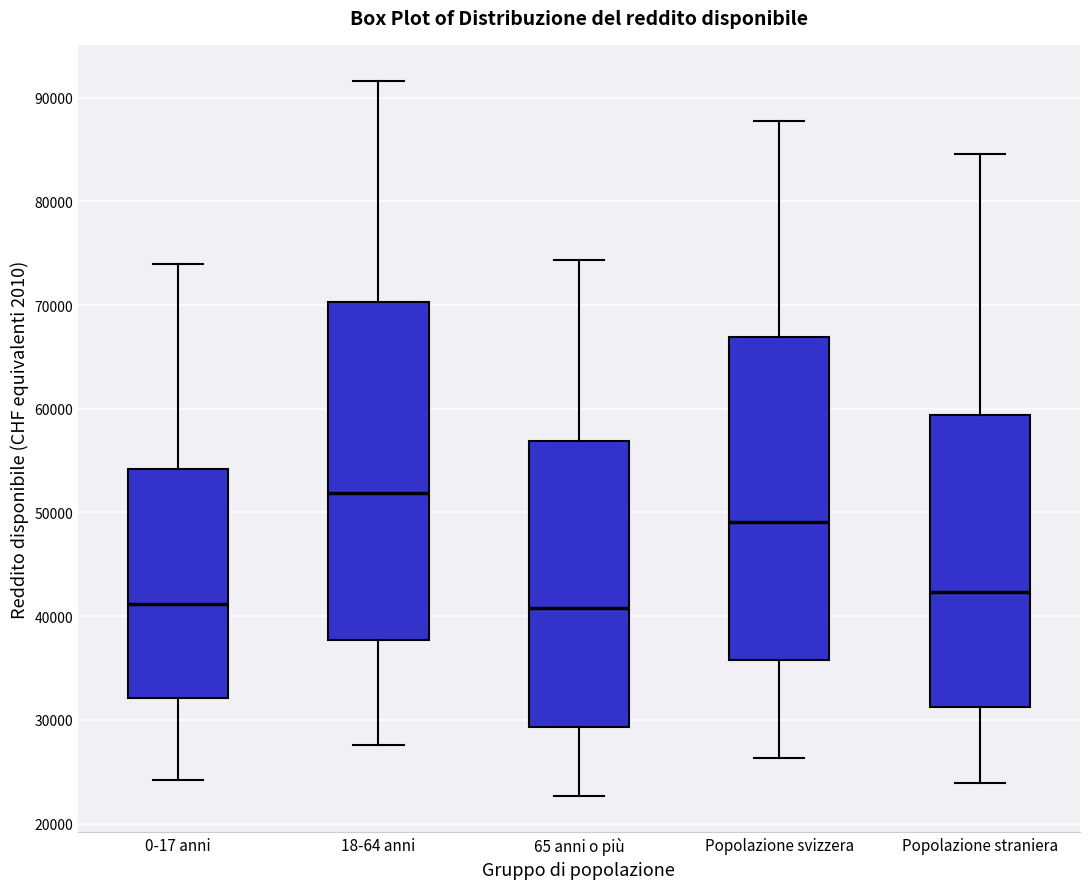

Reading left to right, read every box against the y-axis: the position of its median line, the range the box covers, and the ends of its whiskers. The values are not printed on the chart, so give them approximately, as read against the axis.

0-17 anni: median 41000, box 32000 to 54000, whiskers 24000 to 74000
18-64 anni: median 52000, box 38000 to 70000, whiskers 28000 to 92000
65 anni o più: median 41000, box 29000 to 57000, whiskers 23000 to 74000
Popolazione svizzera: median 49000, box 36000 to 67000, whiskers 26000 to 88000
Popolazione straniera: median 42000, box 31000 to 59000, whiskers 24000 to 85000